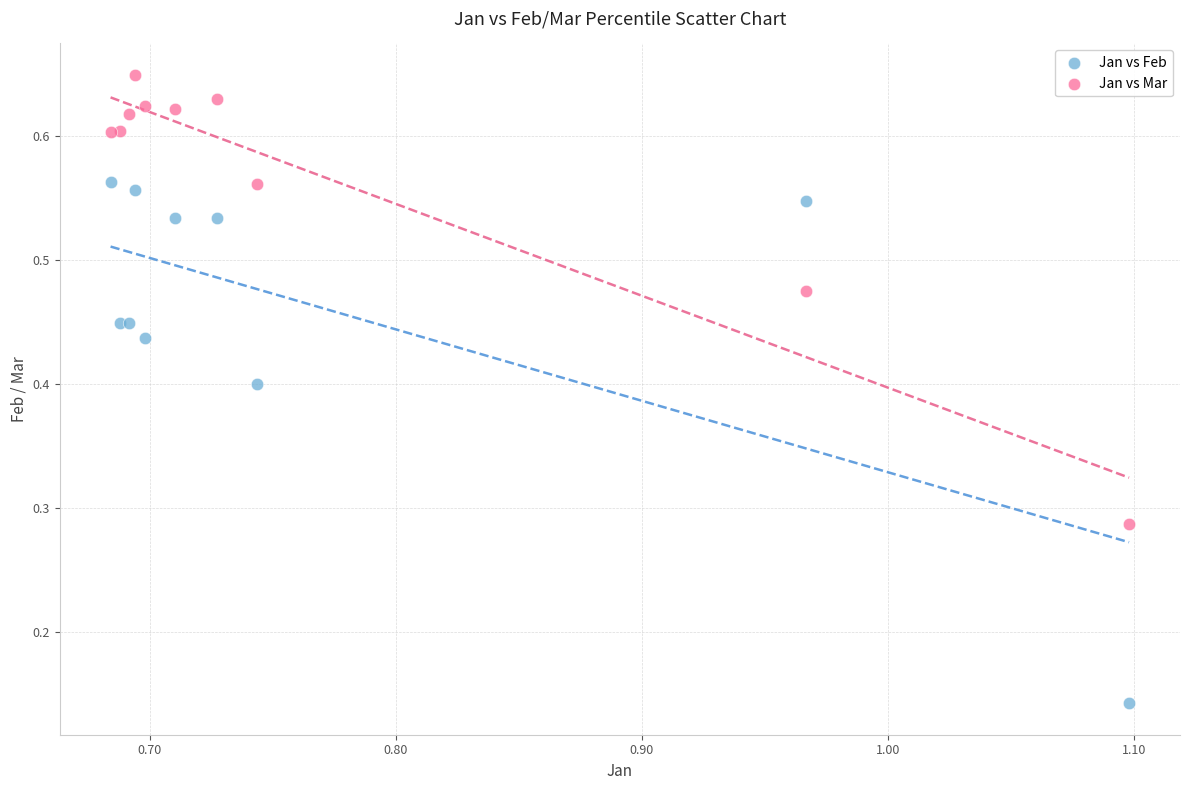

Which series reaches the minimum Y coordinate?

Jan vs Feb